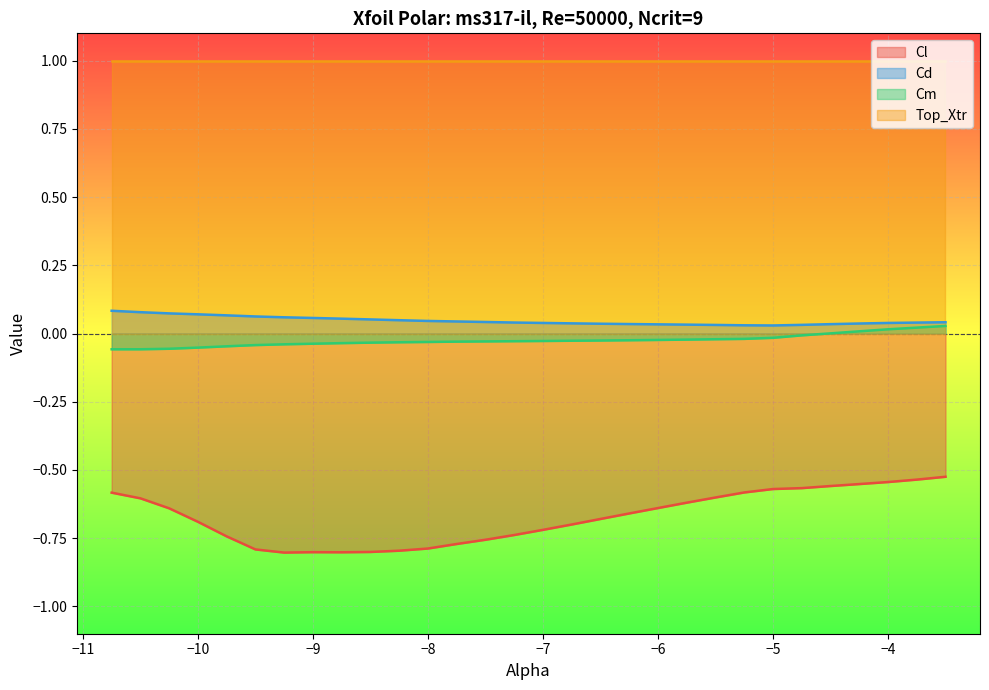

Which series has the largest range (max minus min)?

Cl